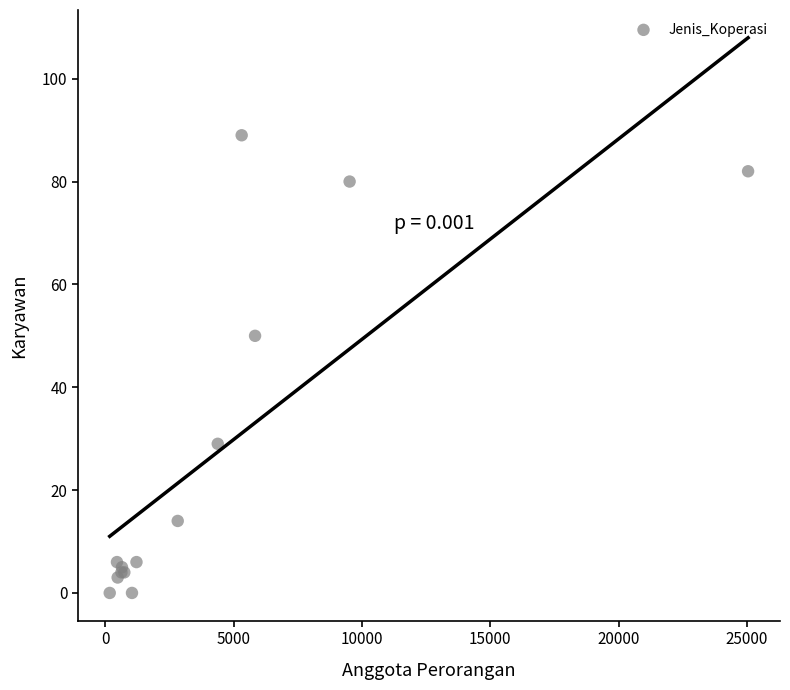

What Y value in the scatter plot is closest to 44?

50